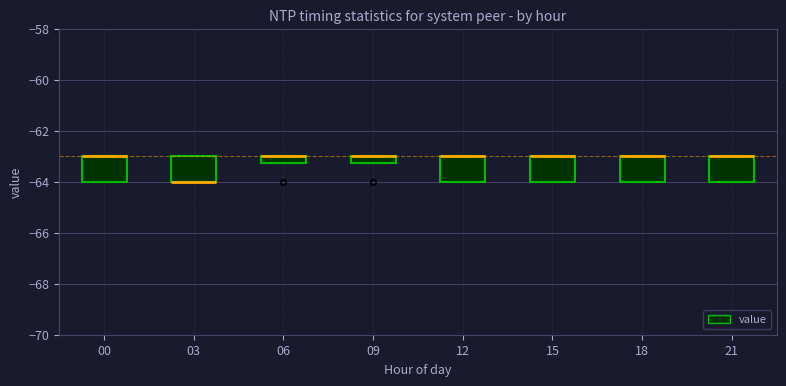

Where is the upper edge of the box at x = 03 on the y-axis? The values are not printed on the chart, so give them approximately, as read against the axis.

-63.0